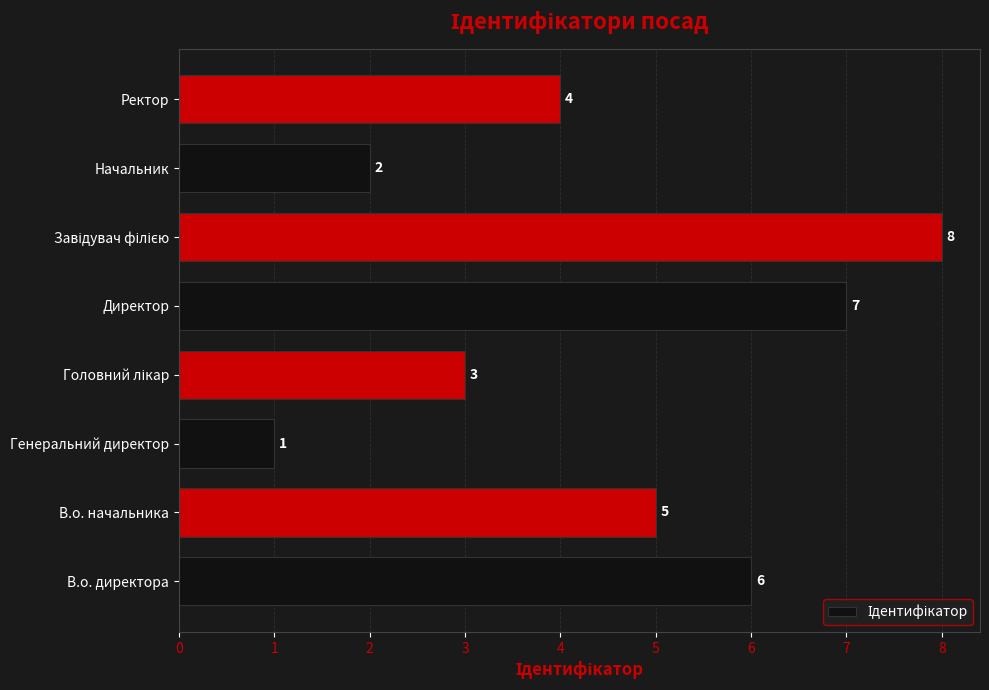

What is the change in value from Директор to Начальник?

-5